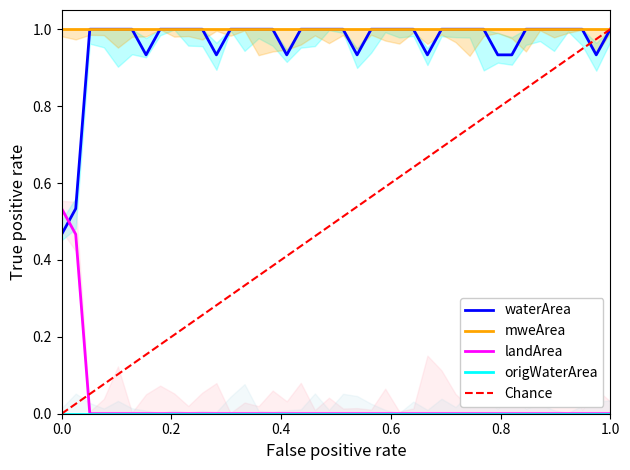

True or false: landArea and waterArea cross at least once.

True